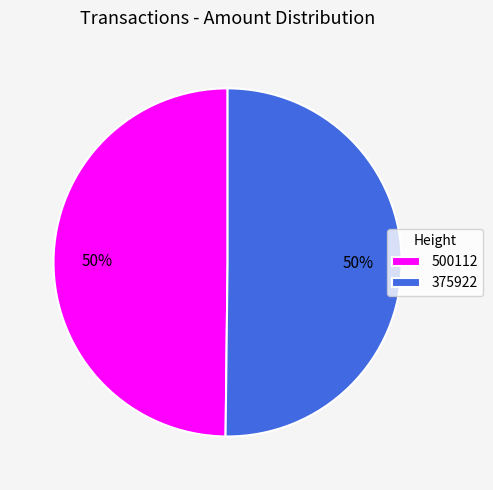

To the nearest percent, what portion does 500112 represent?

50%